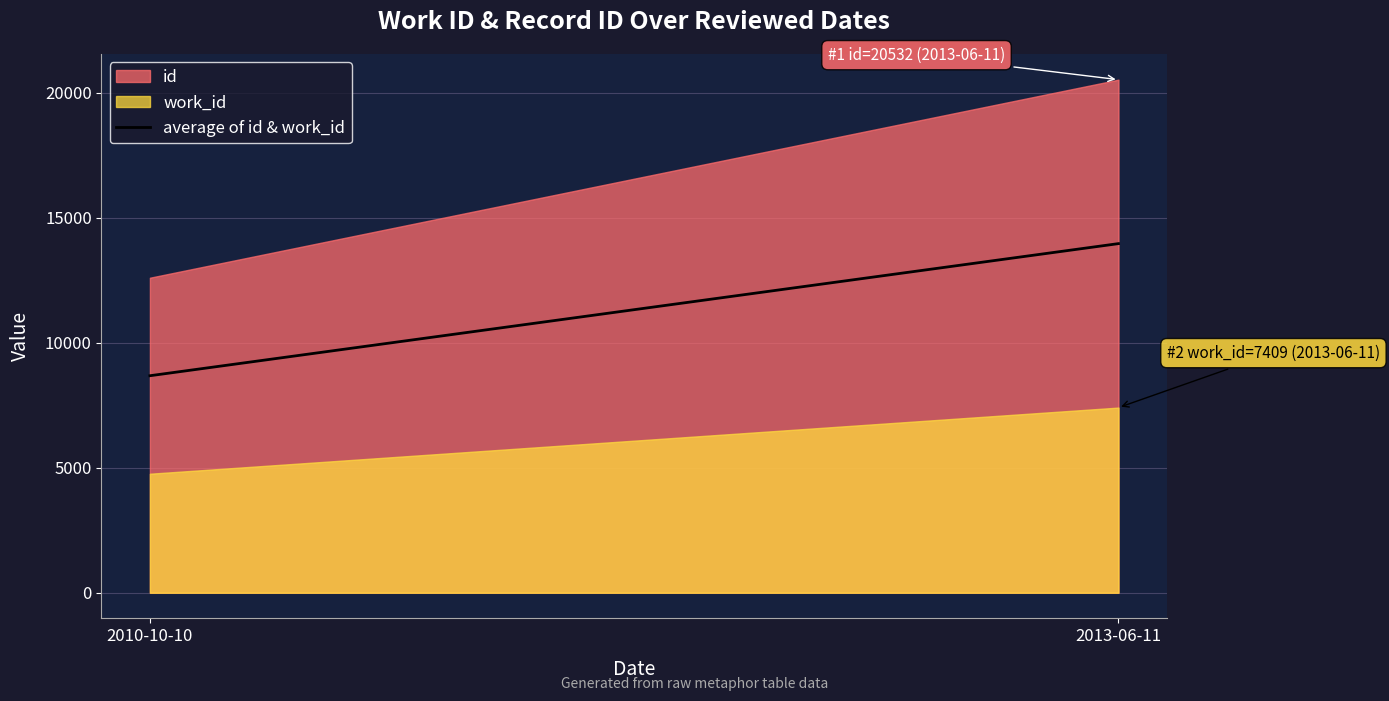

What is the average value?

11327.2